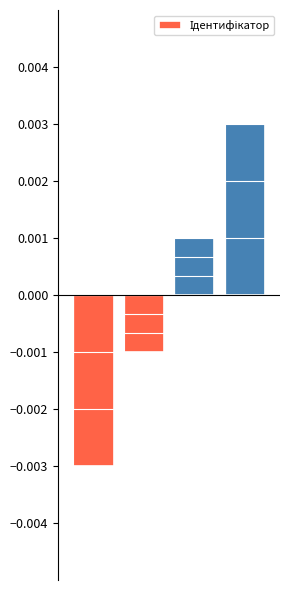

Is it true that the value at 0 is -0.0?

False